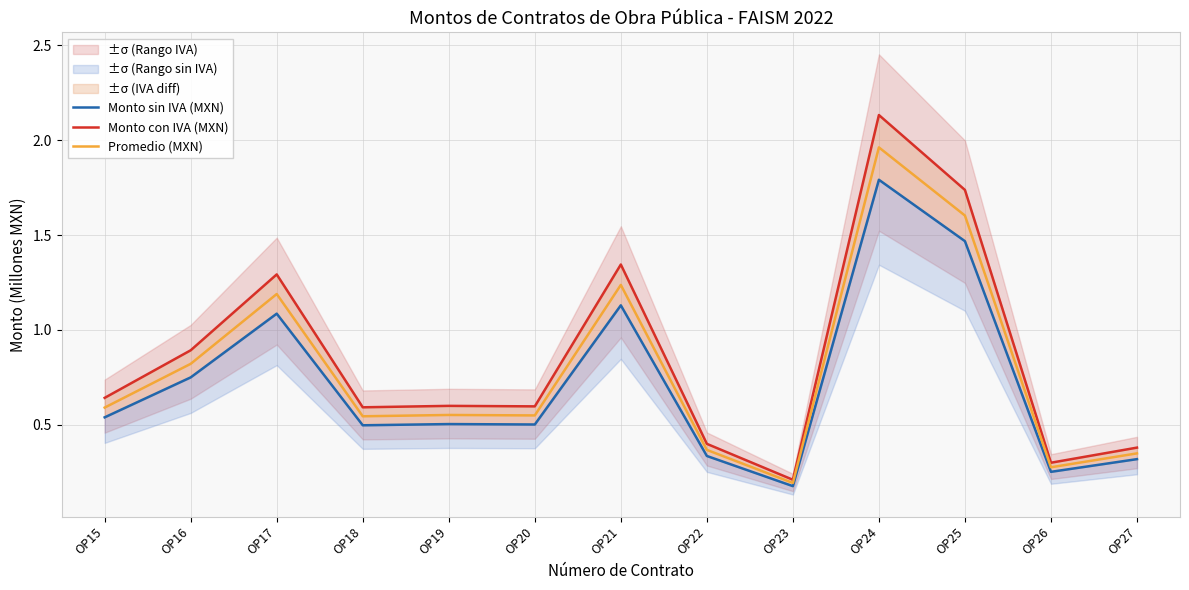

Reading left to right, transcribe all the data shown in this chart.

Monto sin IVA (MXN): 0.5	0.7	1.1	0.5	0.5	0.5	1.1	0.3	0.2	1.8	1.5	0.3	0.3
Monto con IVA (MXN): 0.6	0.9	1.3	0.6	0.6	0.6	1.3	0.4	0.2	2.1	1.7	0.3	0.4
Promedio (MXN): 0.6	0.8	1.2	0.5	0.6	0.5	1.2	0.4	0.2	2.0	1.6	0.3	0.3